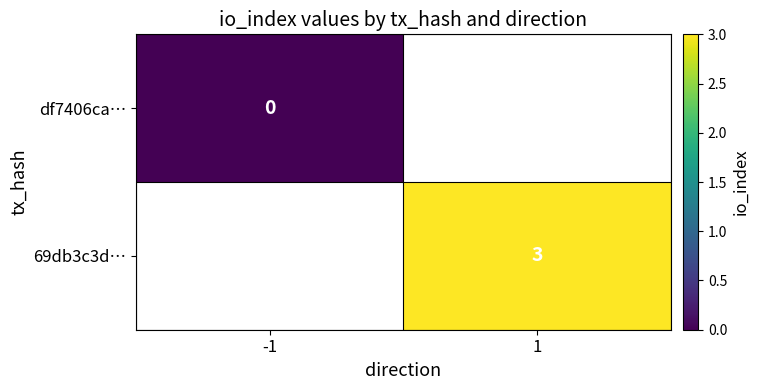

Which has a higher value, -1 or 1?

1